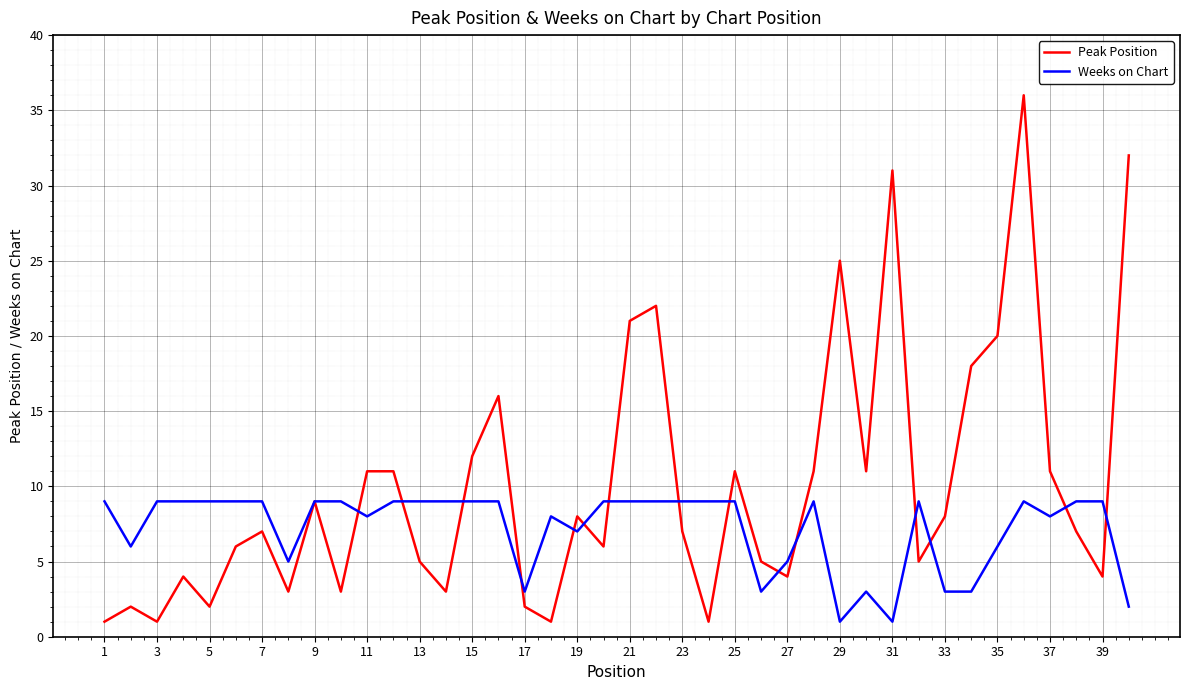

Which series has the largest range (max minus min)?

Peak Position